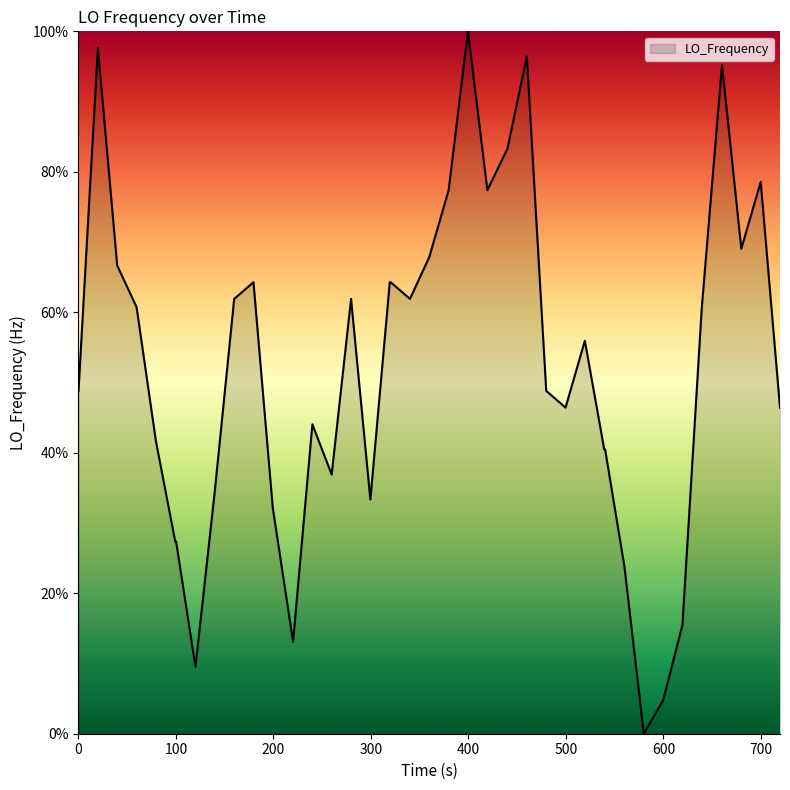

What is the greatest value displayed?

100.0